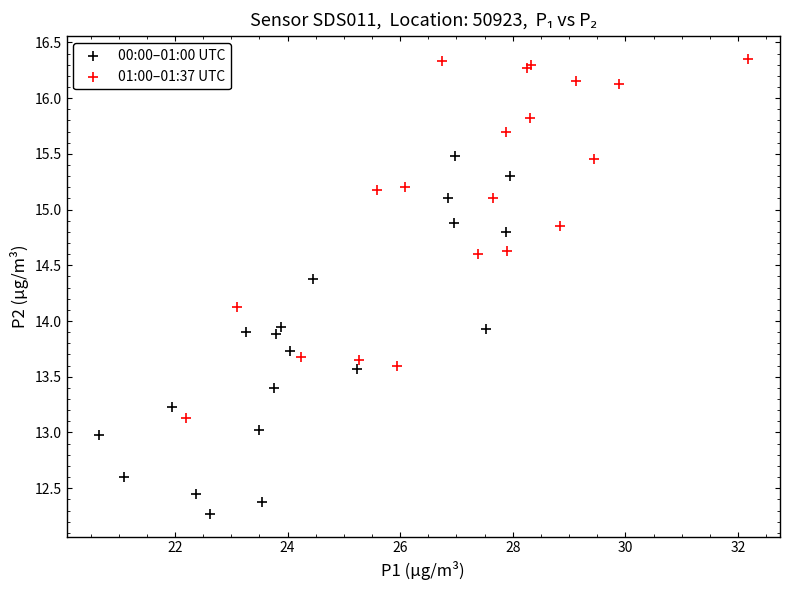

Which series reaches the maximum Y coordinate?

01:00–01:37 UTC